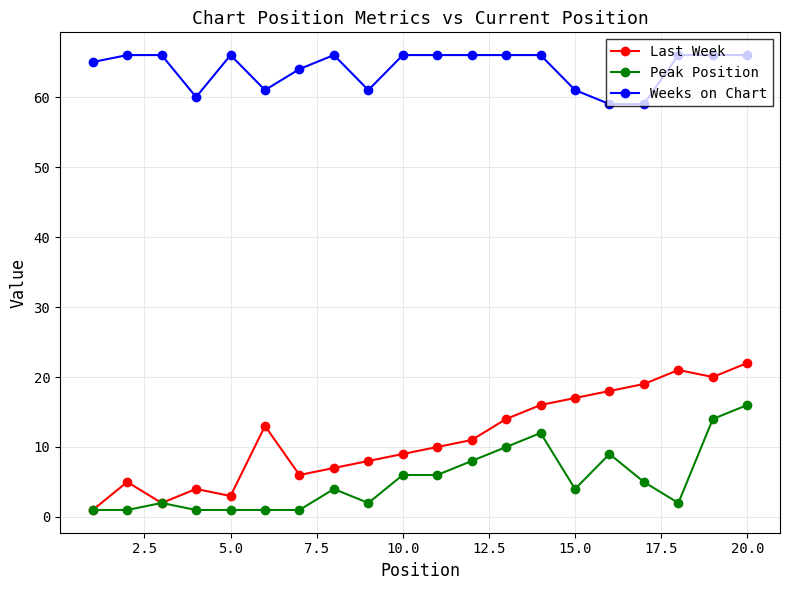

How many categories are shown in the chart?

20